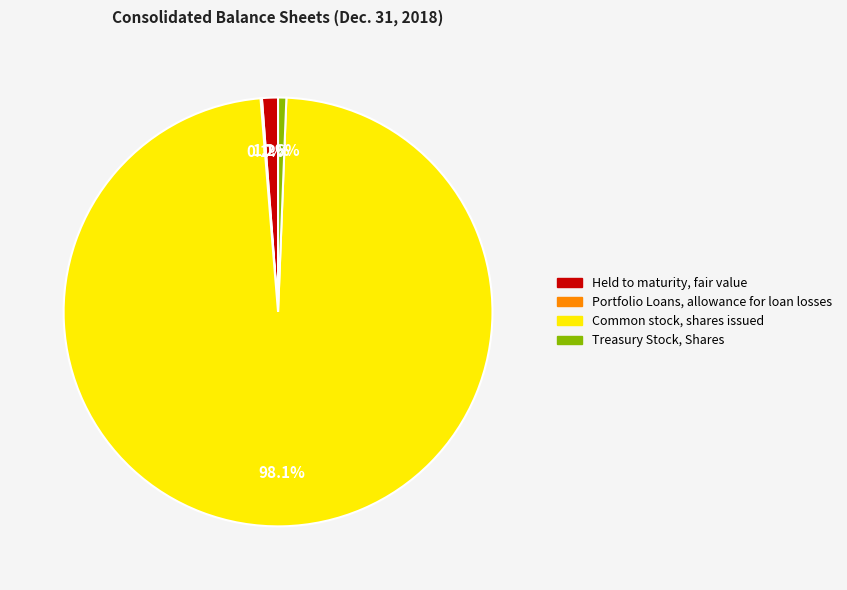

What is the total percentage of Held to maturity, fair value and Treasury Stock, Shares?

1.8%